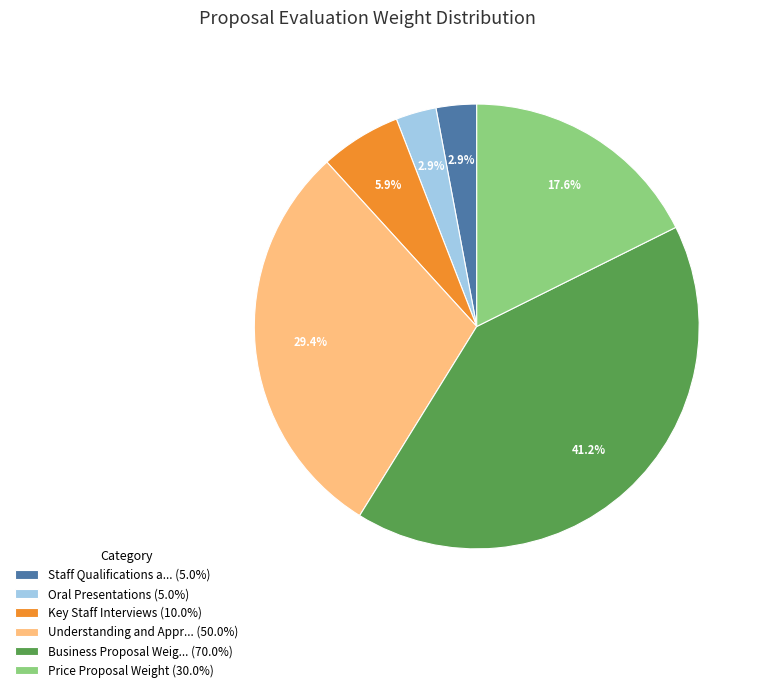

What portion of the pie excludes Key Staff Interviews (10.0%)?

94.1%